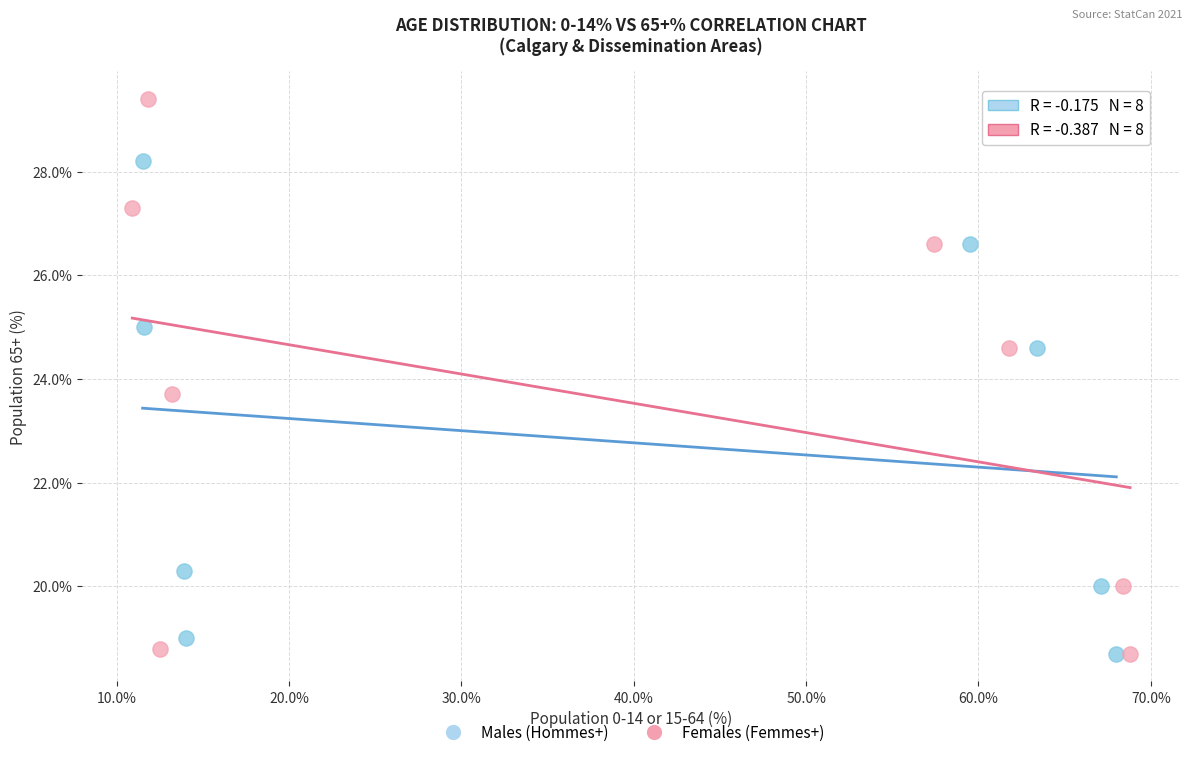

Which series has the largest Y range (max minus min)?

Females (Femmes+)